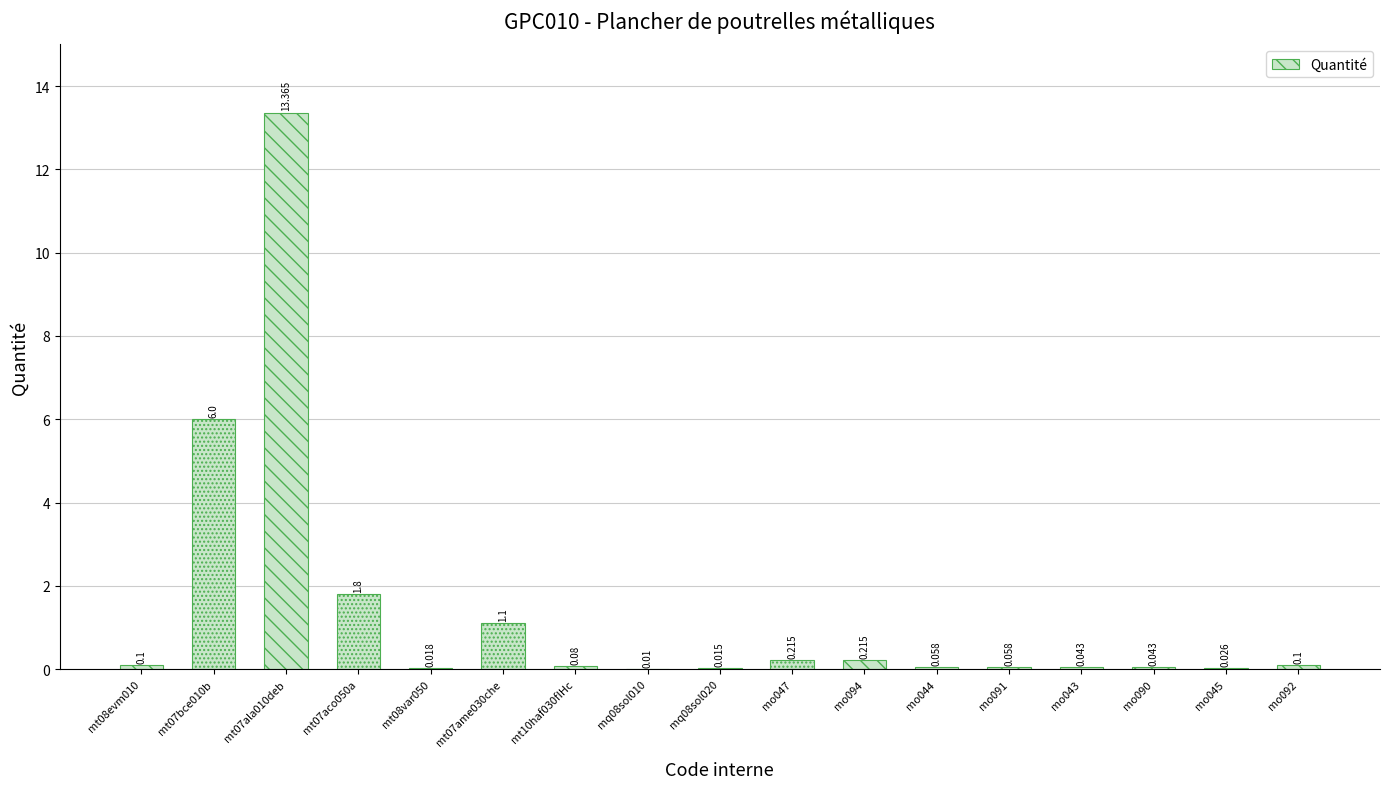

Between mt07ala010deb and mo090, which is larger?

mt07ala010deb